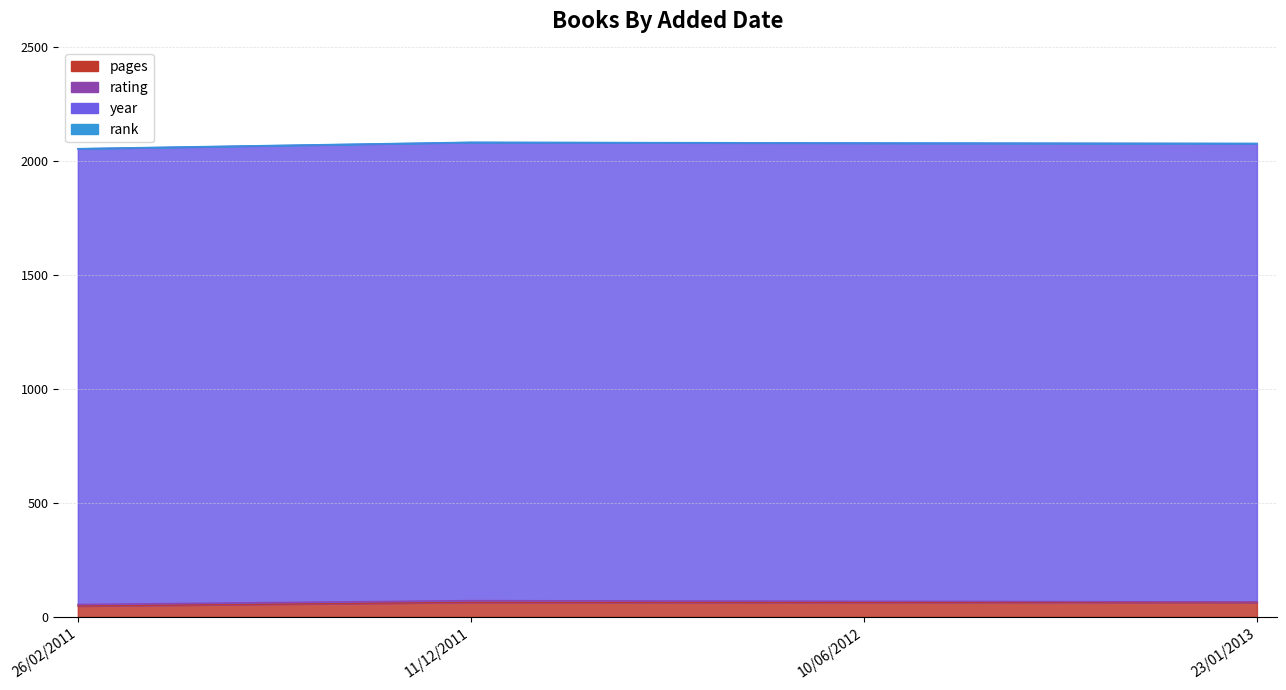

Rank the series by their maximum value, from highest to lowest.

year, pages, rating, rank